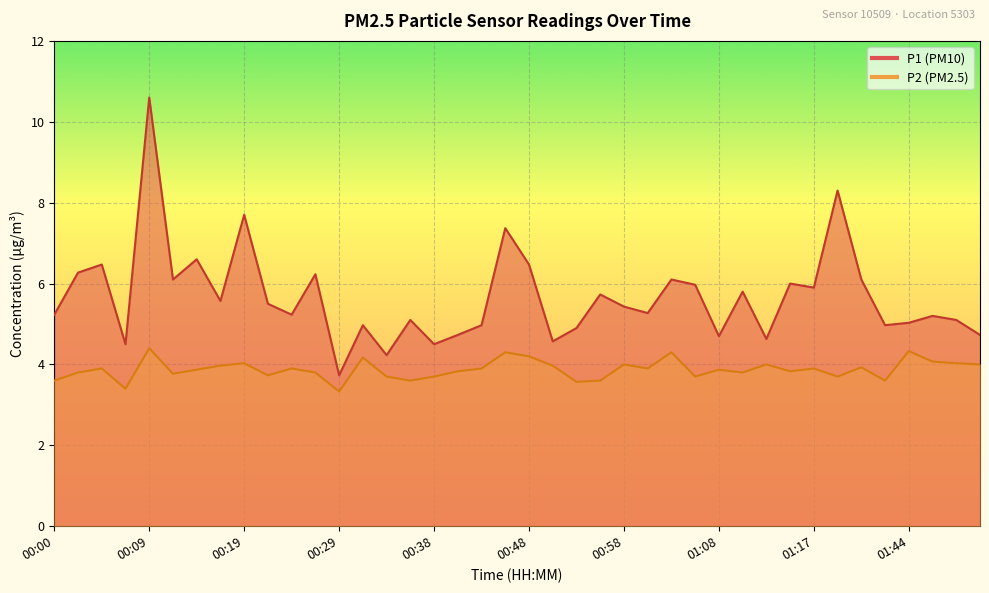

Which label corresponds to the largest value in the chart?

00:09